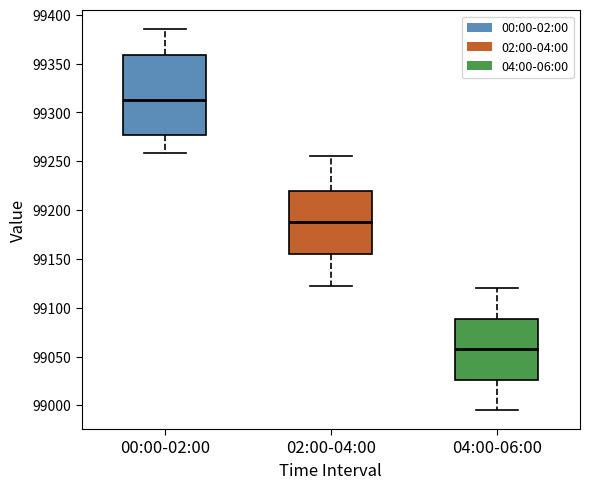

Which box has the lowest median line?

04:00-06:00